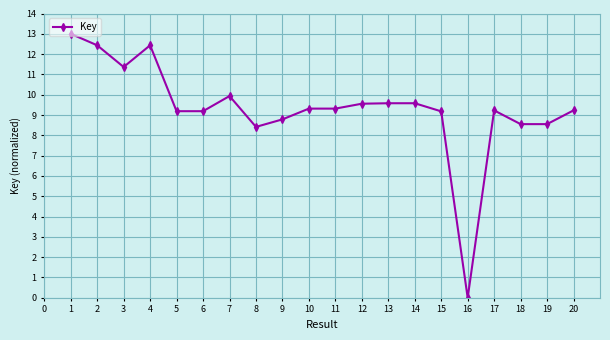

Which category has the lowest value across all series?

16